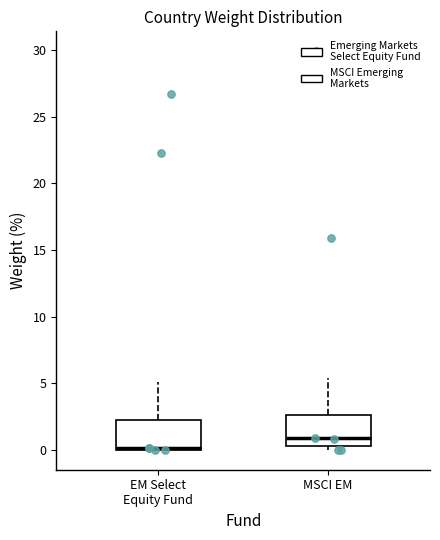

Reading left to right, read every box against the y-axis: the position of its median line, the range the box covers, and the ends of its whiskers. The values are not printed on the chart, so give them approximately, as read against the axis.

EM Select Equity Fund: median 0.0 (drawn on the box's lower edge), box 0.0 to 2.0, whiskers 0.0 to 5.0
MSCI EM: median 1.0, box 0.5 to 2.5, whiskers 0.0 to 5.5